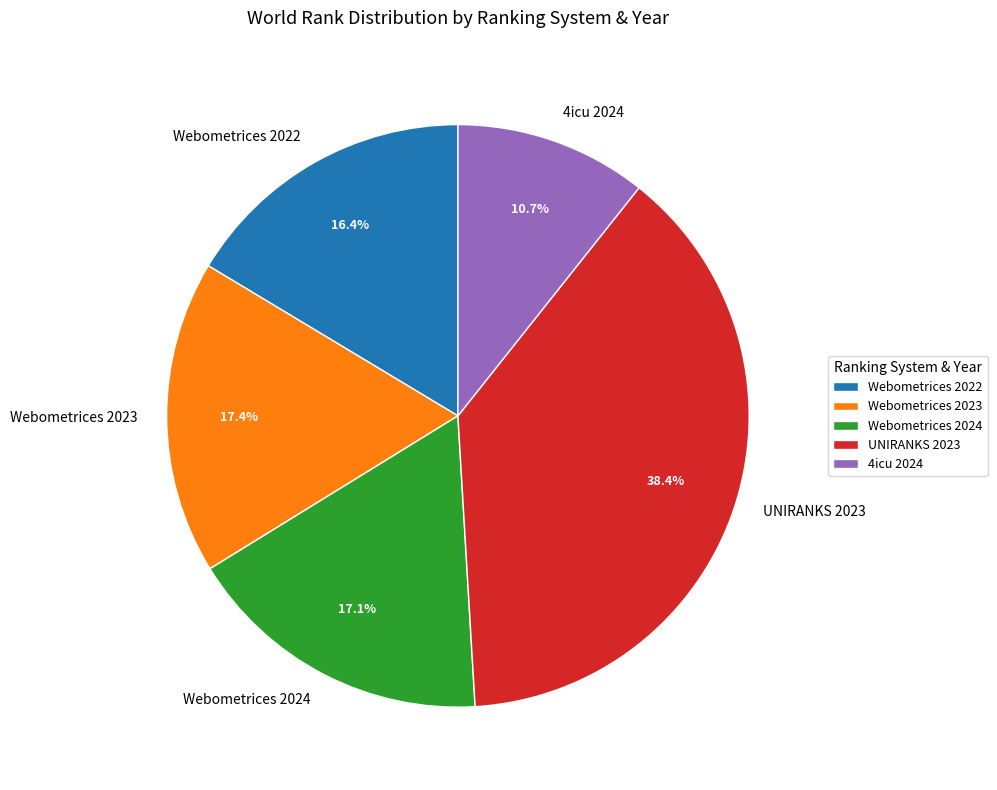

Combined, do Webometrices 2023 and 4icu 2024 account for over 50%?

No